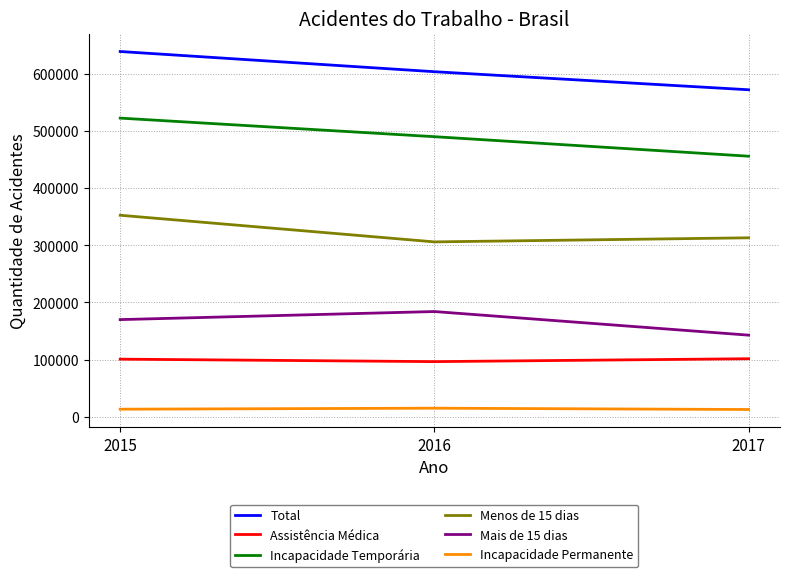

Is this an area chart (filled region under the line)?

No